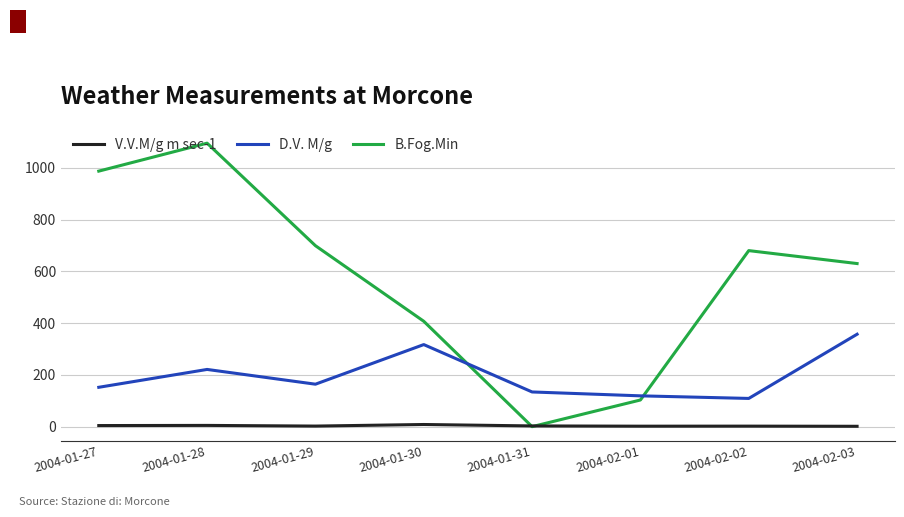

Between 2004-01-28 and 2004-01-30, which series saw the biggest shift?

B.Fog.Min